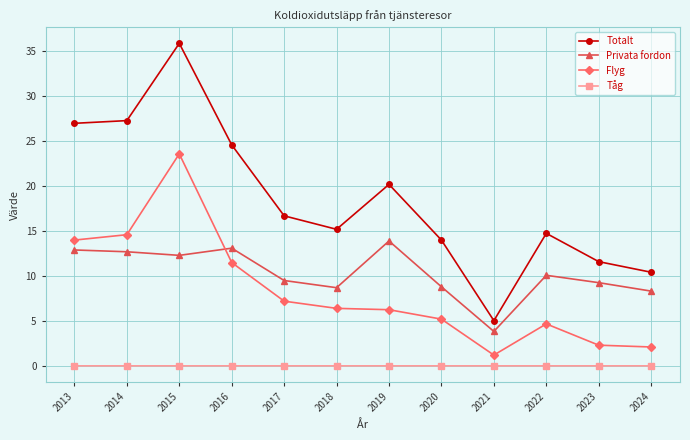

What is the sum of all Privata fordon values?

123.4